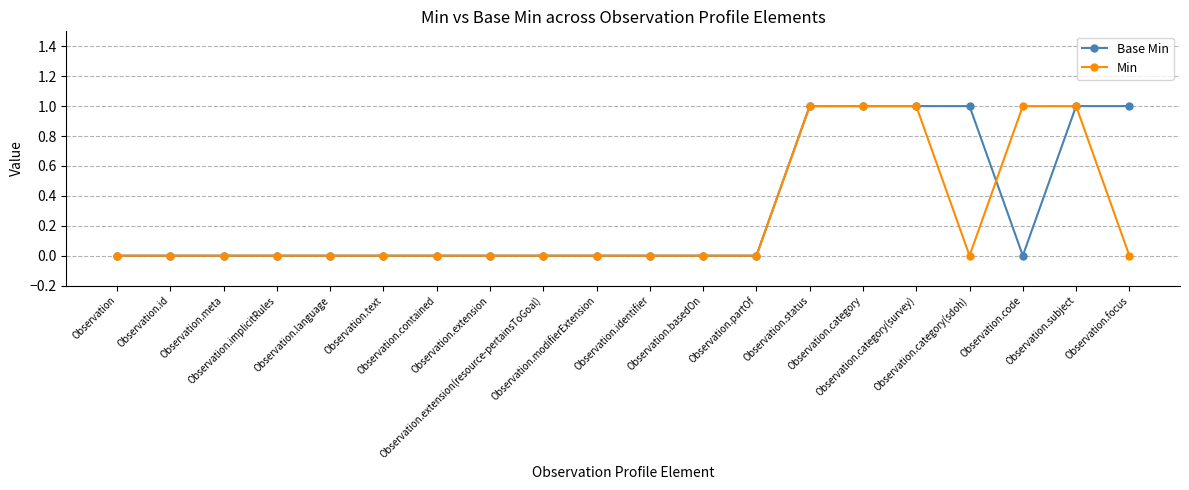

Count the number of data series in this chart.

2